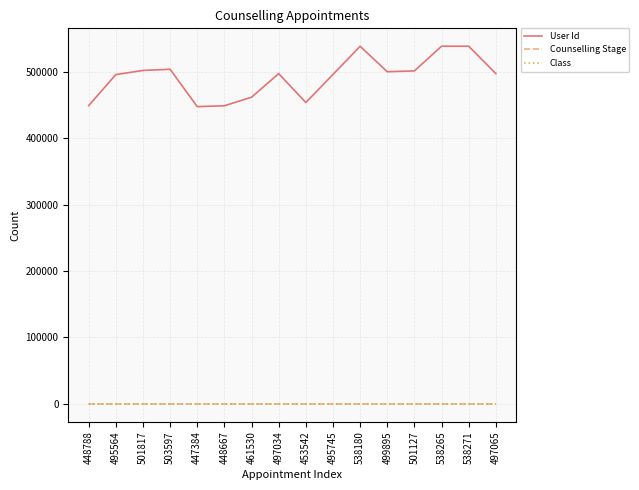

Which series has the widest spread of values?

User Id